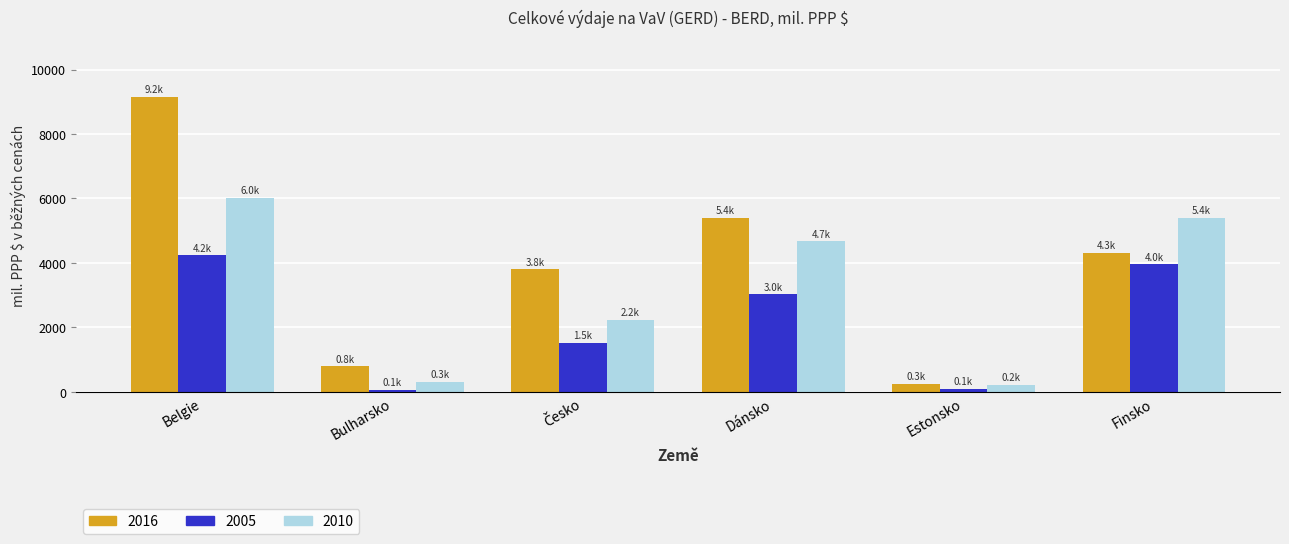

How many bars are there in each group?

3